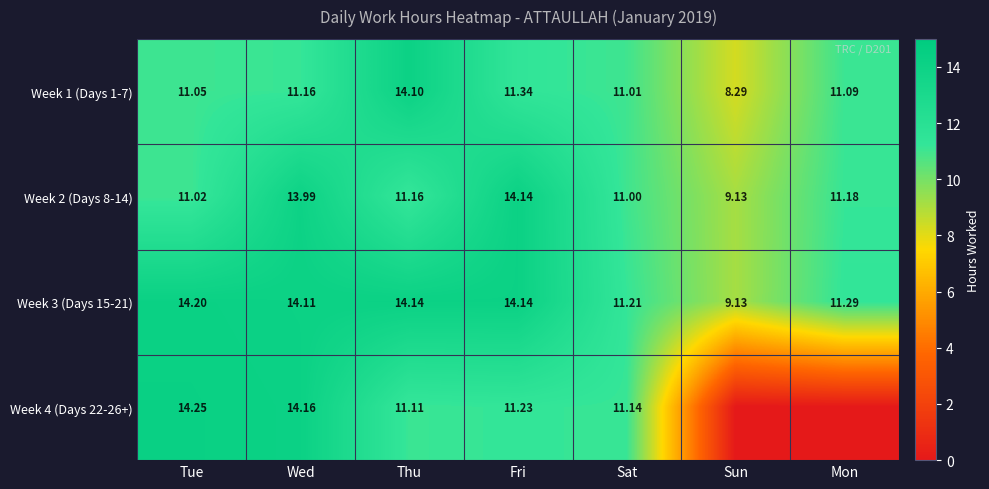

Is the value of Week 3 (Days 15-21) at Sun greater than the value of Week 2 (Days 8-14) at Mon?

No